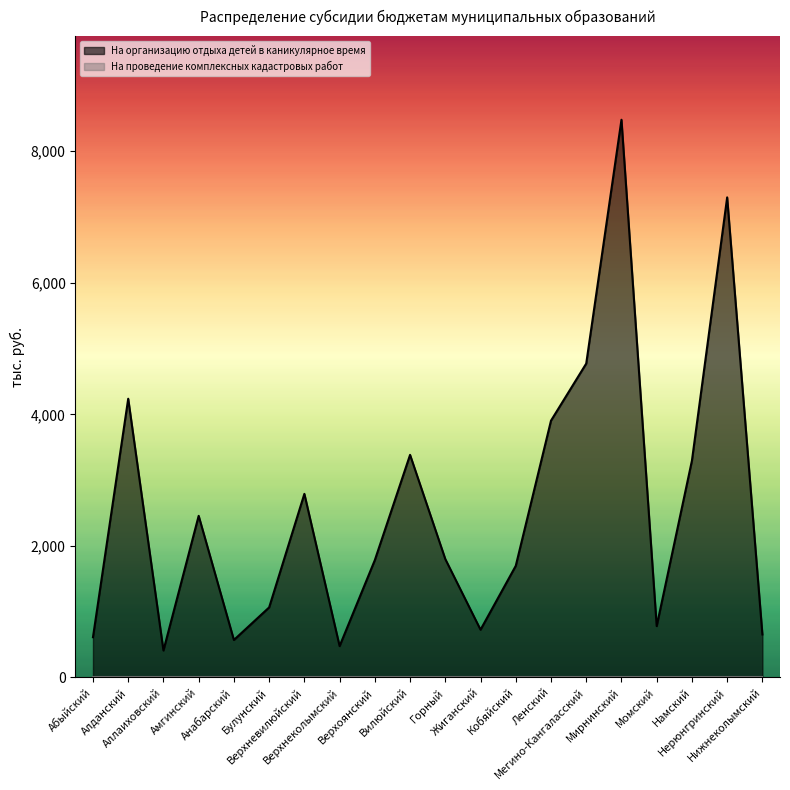

What value does the data have at Амгинский, to the nearest 50?

2450